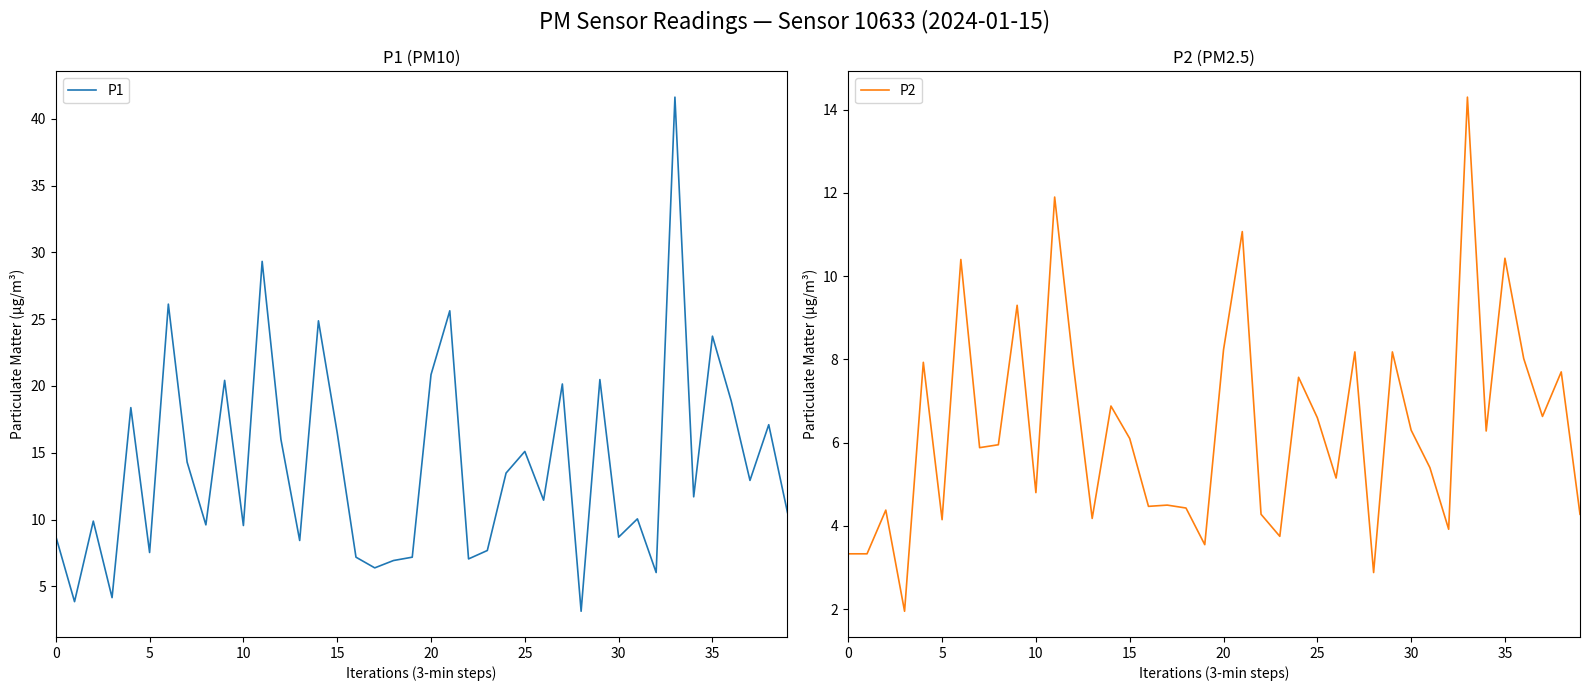

What is the highest value of the P1 series?

41.6